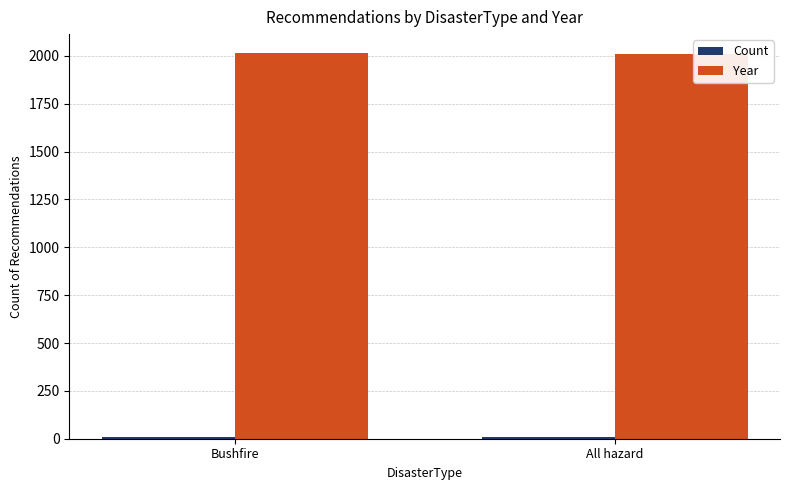

Is it true that Year equals 3270 at Bushfire?

False